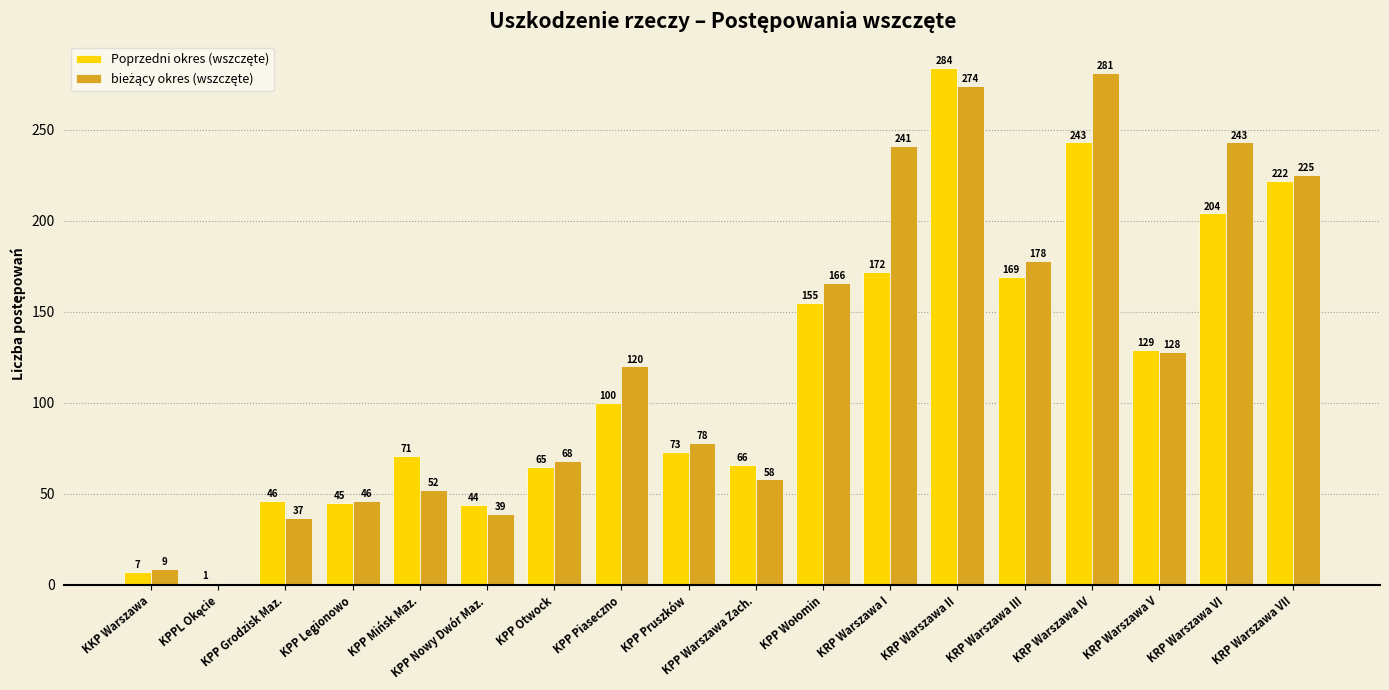

What is the total value across all series at KPP Otwock?

133